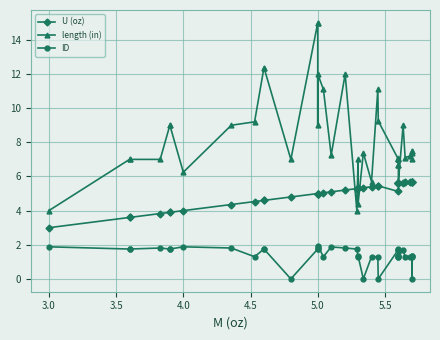

List the series in order of their overall mean, highest first.

length (in), U (oz), ID